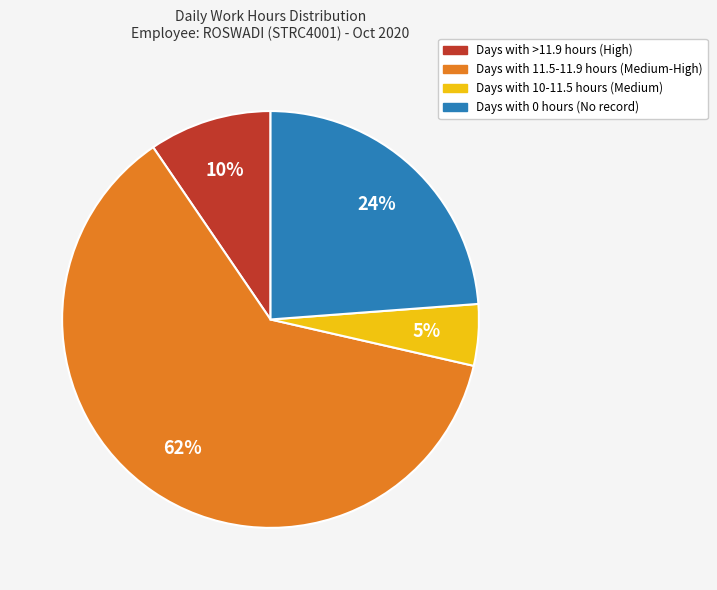

To the nearest percent, what is the average slice percentage?

25%